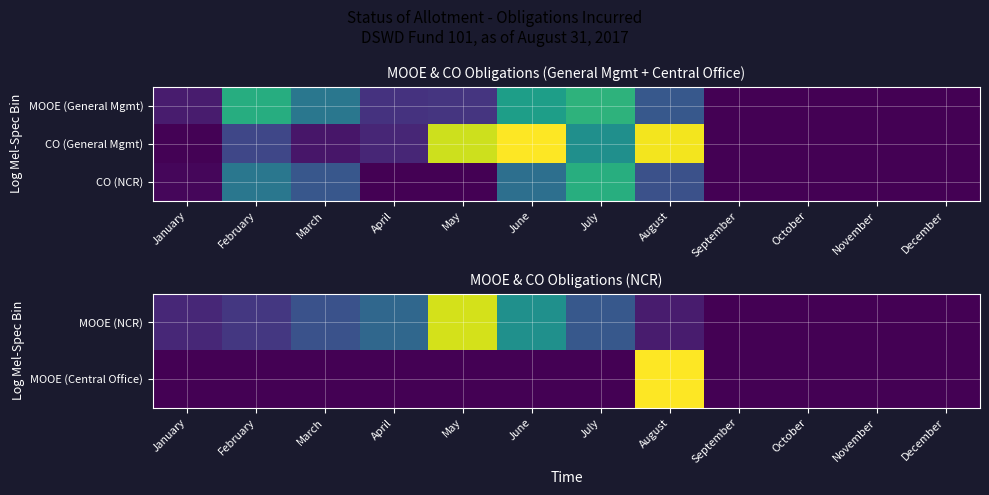

At which label is MOOE (Central Office) closest to 747231?

January